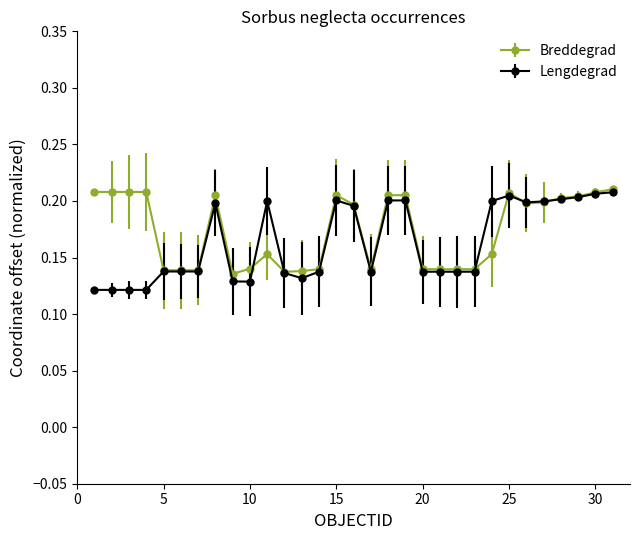

True or false: Breddegrad has more than 0 interior local peaks.

True